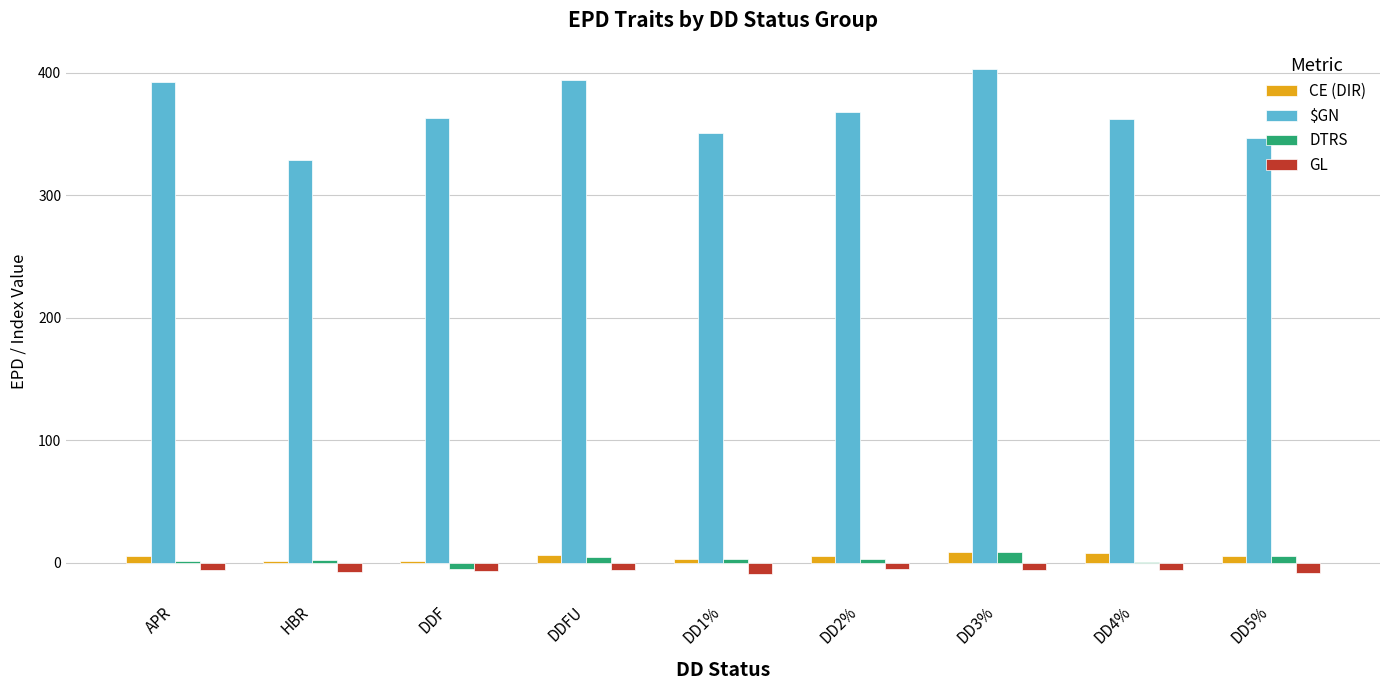

Between DD1% and DD3%, which series saw the biggest shift?

$GN